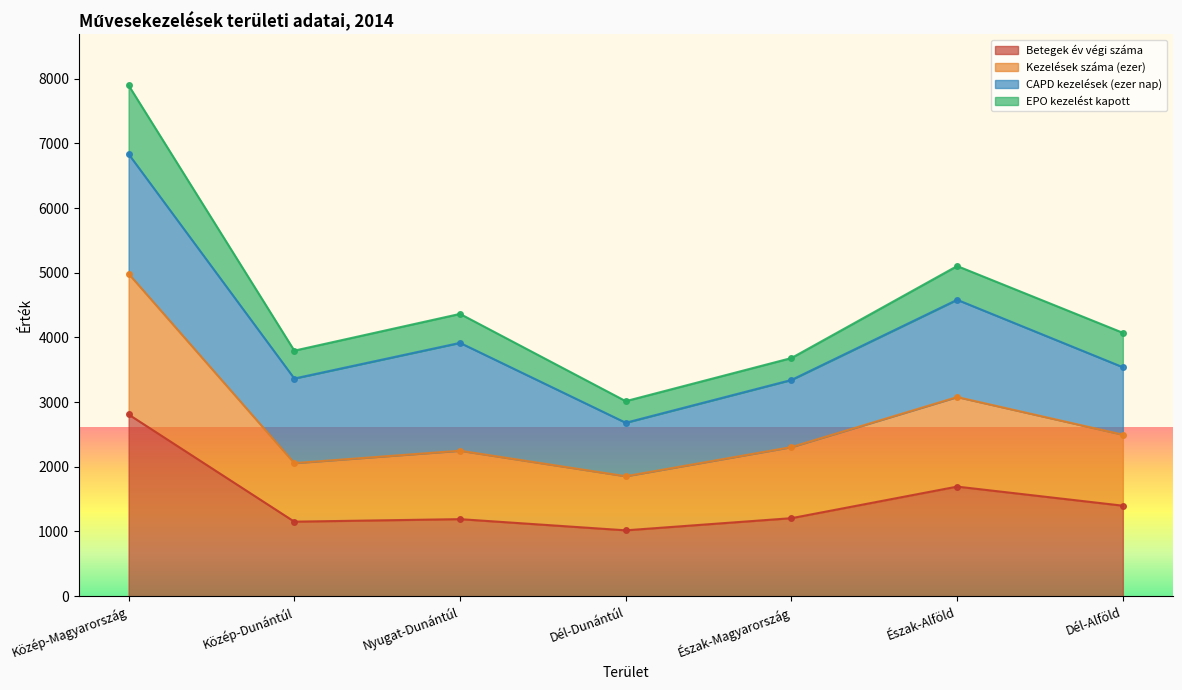

What is the average value of the Kezelések száma (ezer) series?

2717.8